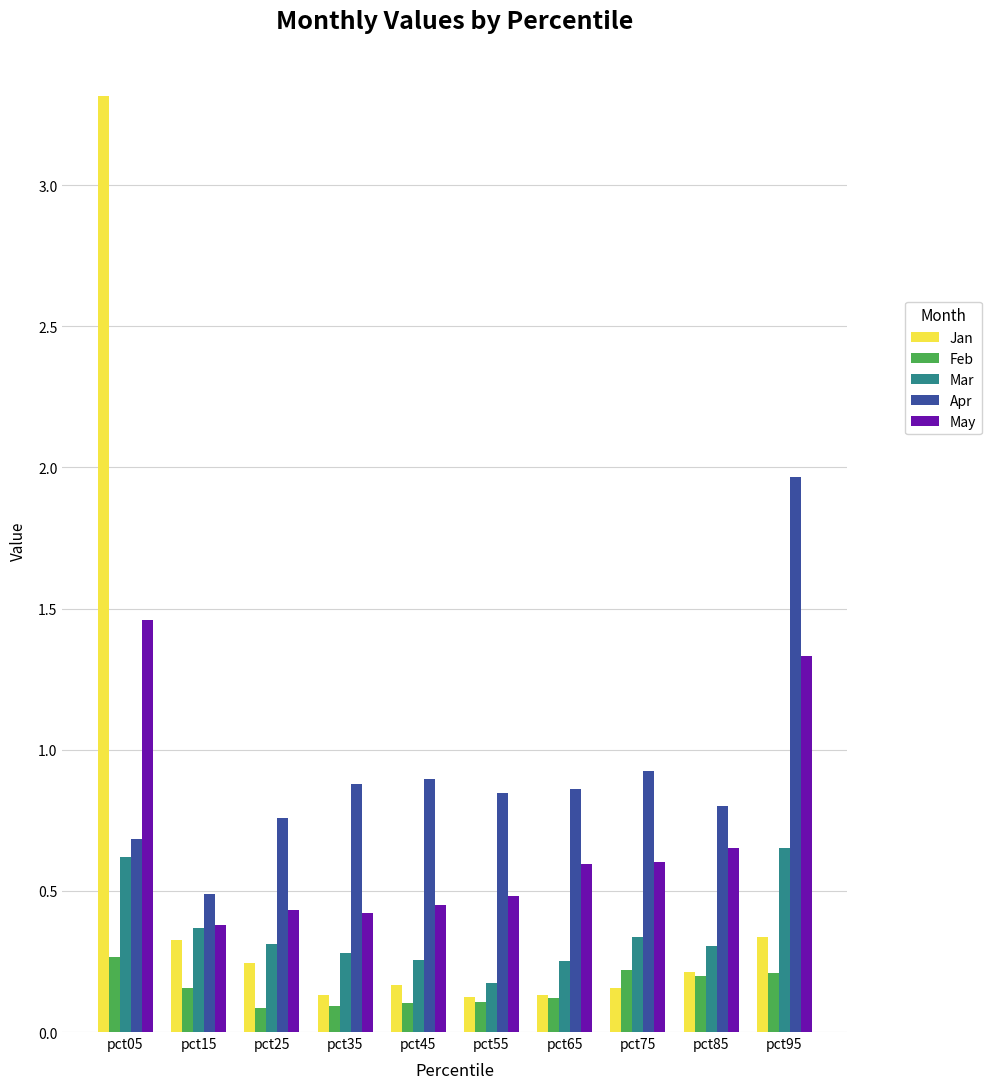

Rank the series by their maximum value, from highest to lowest.

Jan, Apr, May, Mar, Feb